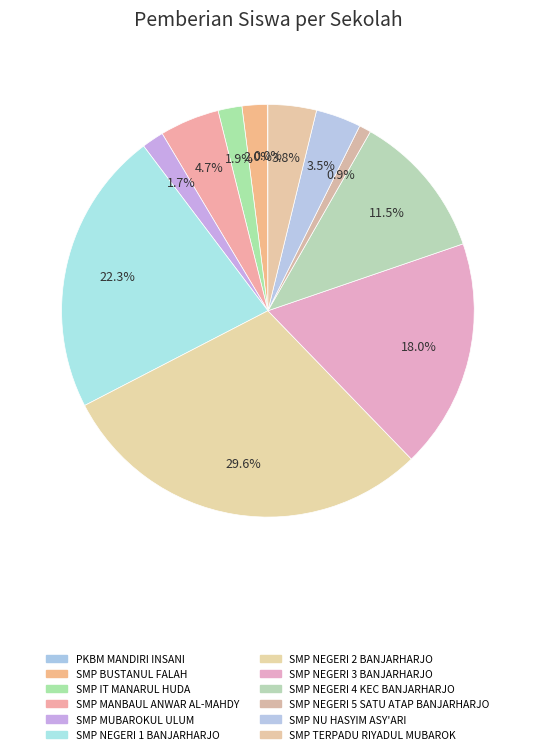

Rank the categories by value from lowest to highest.

PKBM MANDIRI INSANI, SMP NEGERI 5 SATU ATAP BANJARHARJO, SMP MUBAROKUL ULUM, SMP IT MANARUL HUDA, SMP BUSTANUL FALAH, SMP NU HASYIM ASY'ARI, SMP TERPADU RIYADUL MUBAROK, SMP MANBAUL ANWAR AL-MAHDY, SMP NEGERI 4 KEC BANJARHARJO, SMP NEGERI 3 BANJARHARJO, SMP NEGERI 1 BANJARHARJO, SMP NEGERI 2 BANJARHARJO